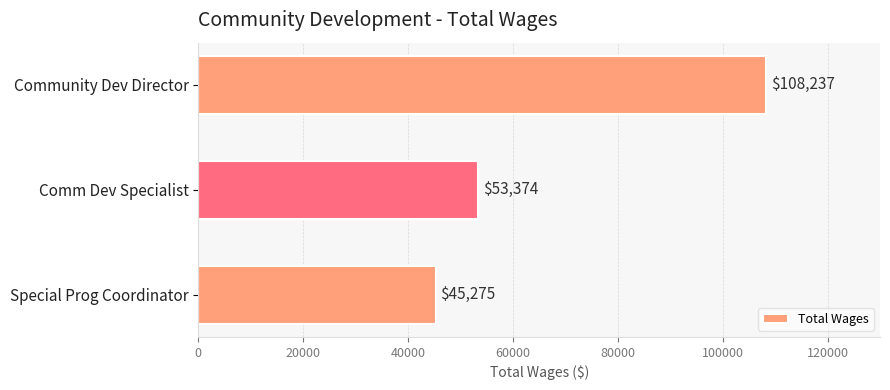

List the labels in order of value, smallest first.

Special Prog Coordinator, Comm Dev Specialist, Community Dev Director